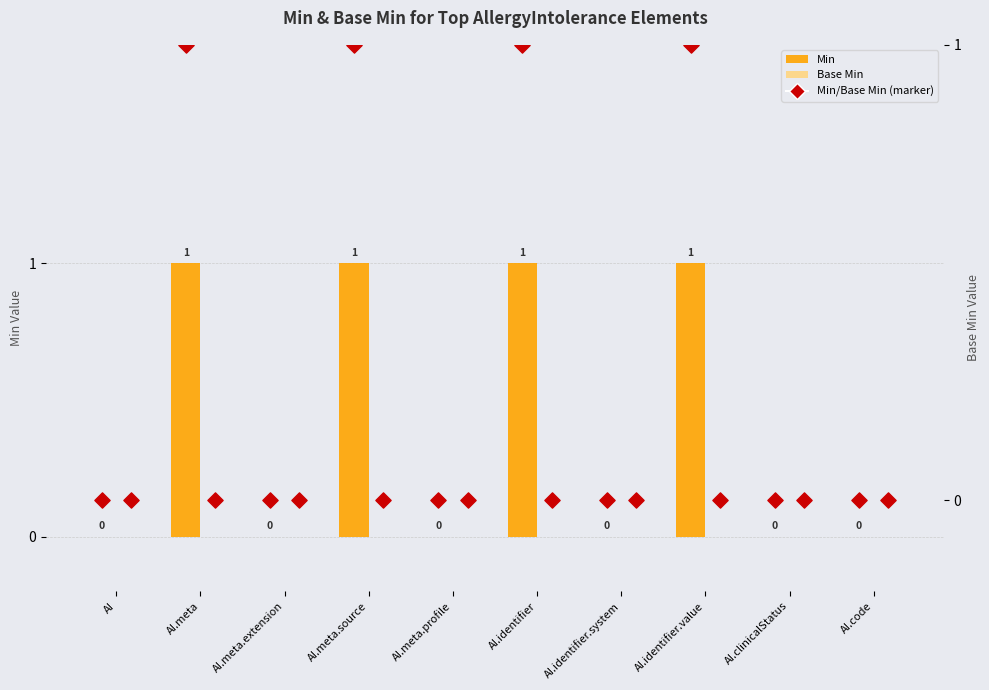

Which series reaches the minimum Y coordinate?

Min